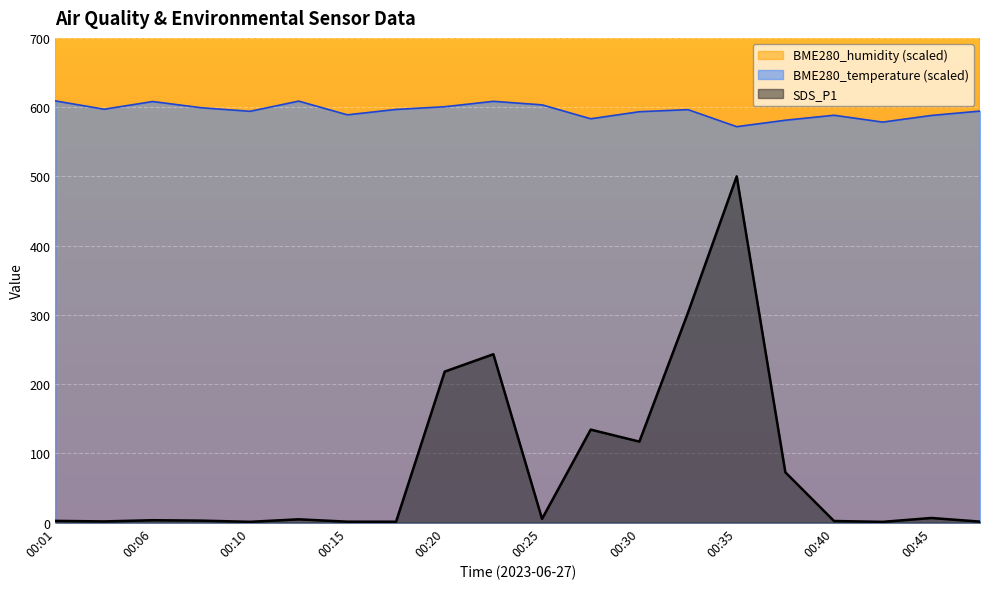

True or false: BME280_humidity and BME280_temperature intersect in this chart.

False